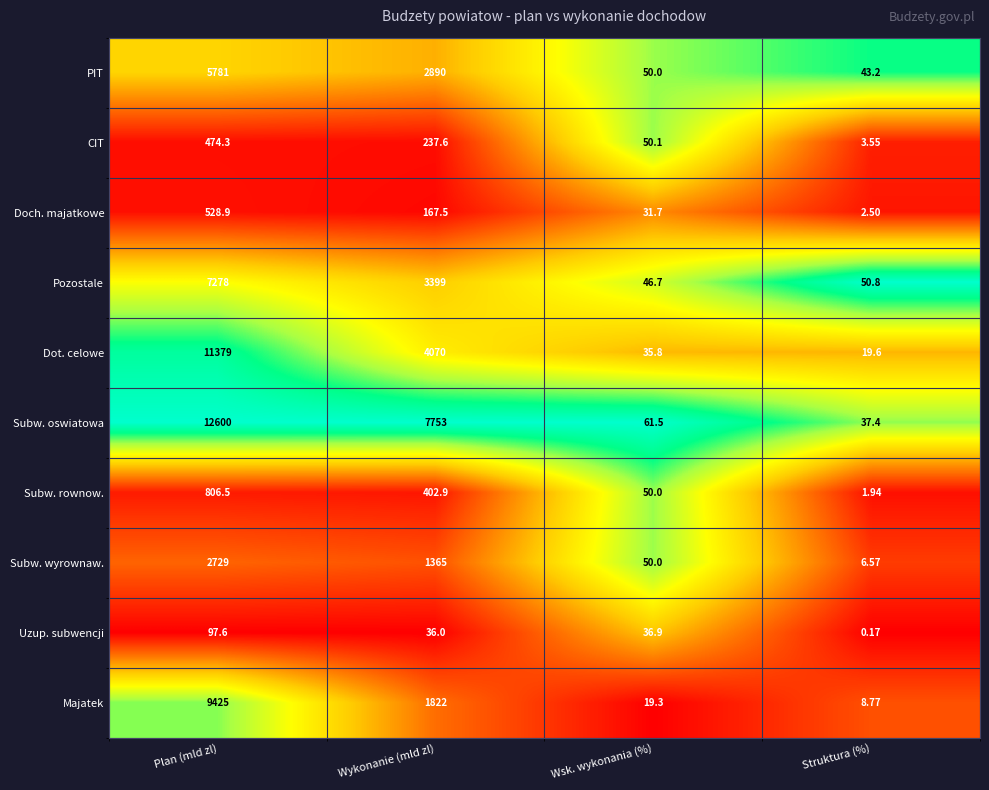

At which label does Subw. wyrownaw. reach its minimum?

Struktura (%)